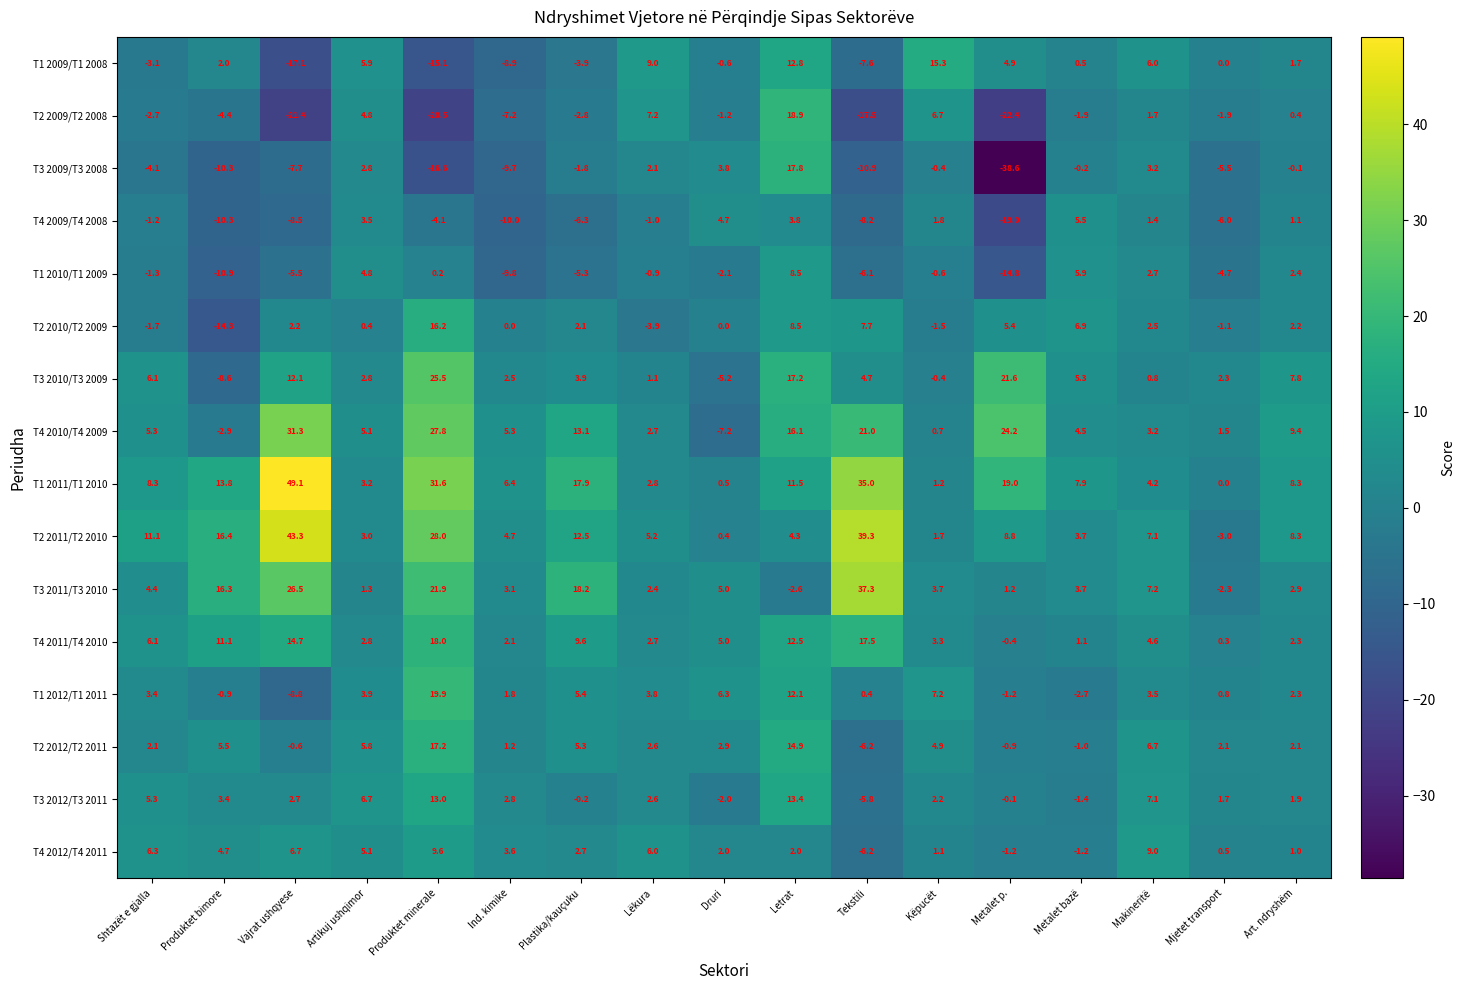

List the labels in order of T2 2011/T2 2010 value, largest first.

Vajrat ushqyese, Tekstili, Produktet minerale, Produktet bimore, Plastika/kauçuku, Shtazët e gjalla, Metalet p., Art. ndryshëm, Makineritë, Lëkura, Ind. kimike, Letrat, Metalet bazë, Artikuj ushqimor, Këpucët, Druri, Mjetet transport